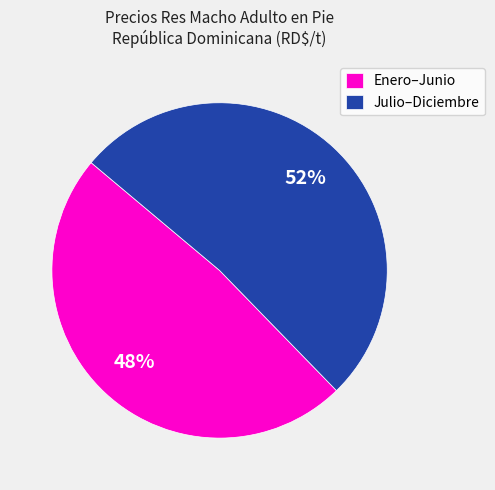

What is the largest slice in the pie chart?

Julio–Diciembre